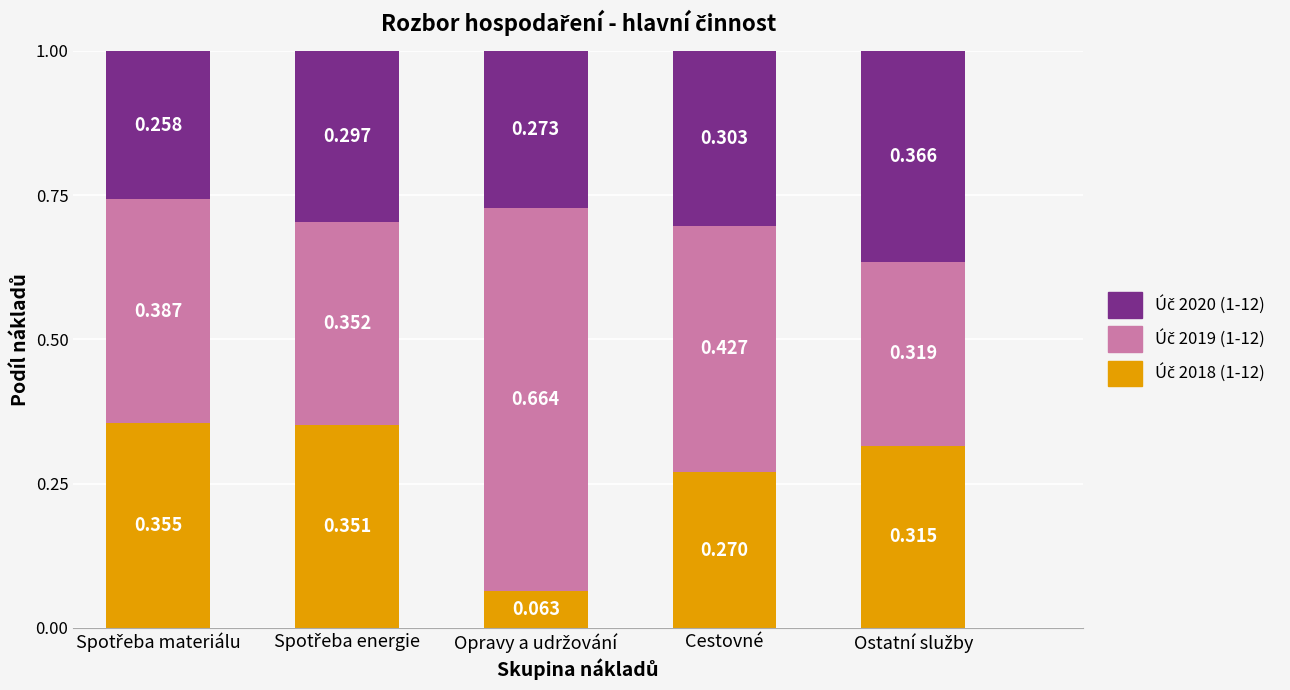

Rank the categories by Úč 2019 (1-12) value from highest to lowest.

Opravy a udržování, Cestovné, Spotřeba materiálu, Spotřeba energie, Ostatní služby